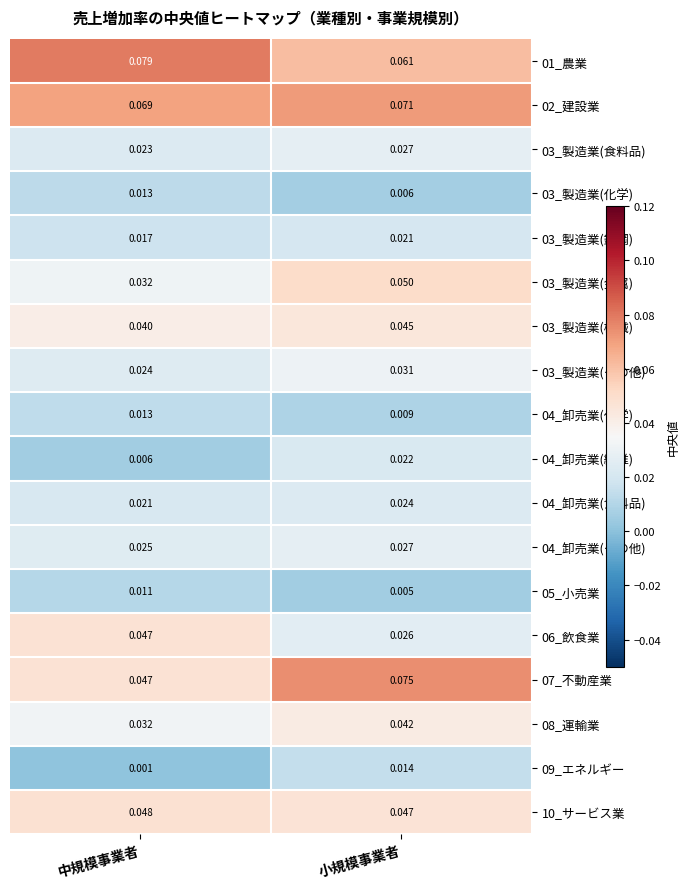

Count the 07_不動産業 values in the range 0 to 1.

2